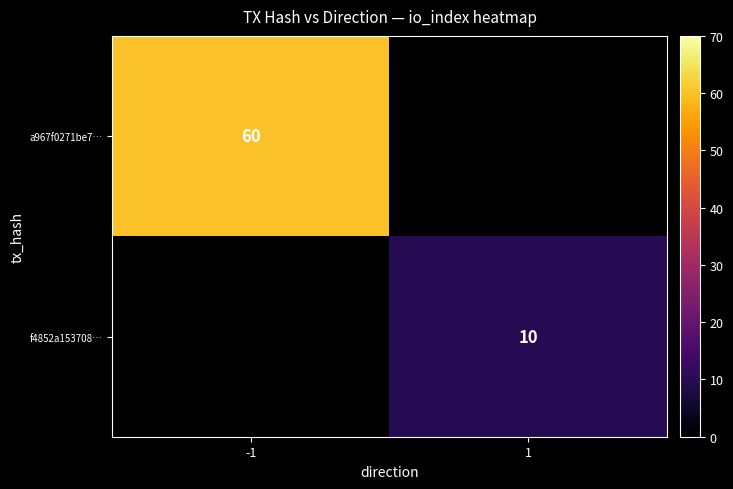

The value of a967f0271be7… at -1 is 22. True or false?

False